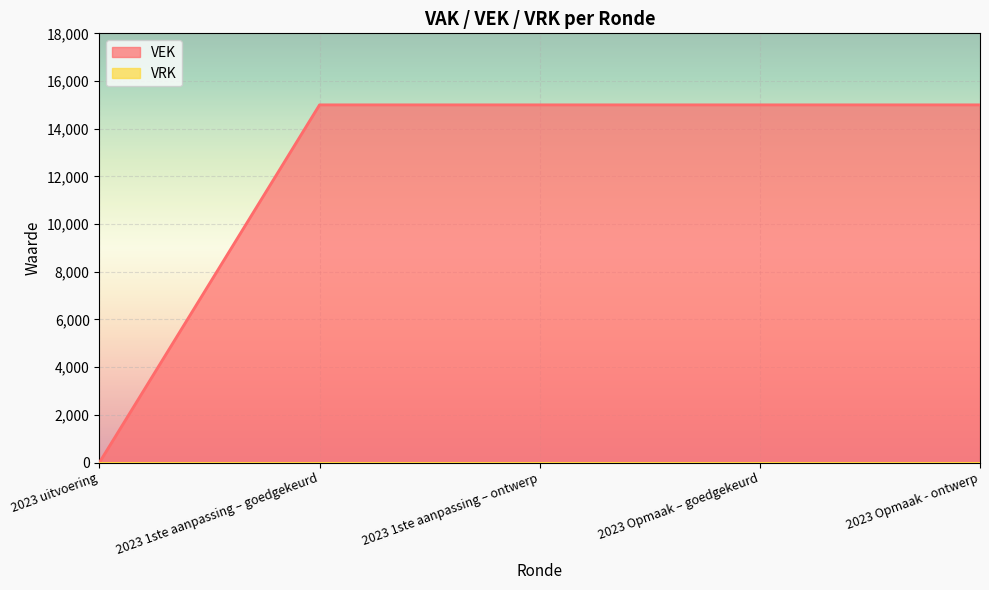

Is it true that the value at 2023 1ste aanpassing – ontwerp is 4023?

False